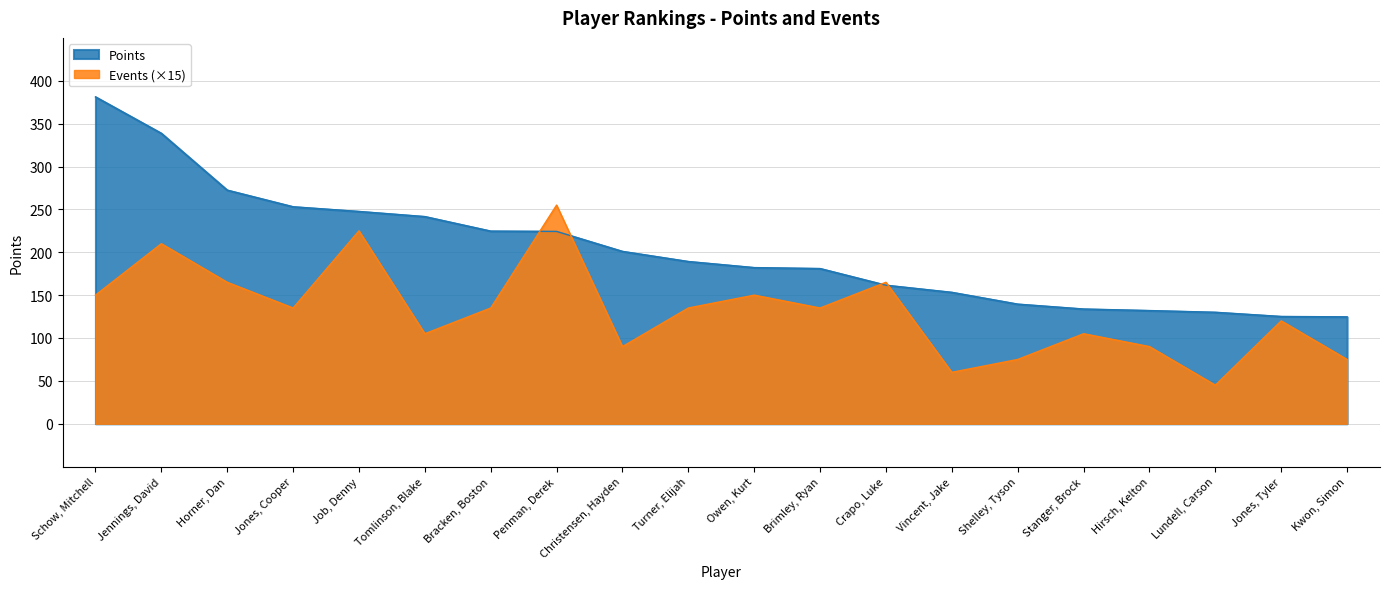

Reading right to left, extract all data points from this chart.

Points: Kwon, Simon=124.7	Jones, Tyler=125.1	Lundell, Carson=130.0	Hirsch, Kelton=132.0	Stanger, Brock=133.8	Shelley, Tyson=139.5	Vincent, Jake=153.2	Crapo, Luke=161.6	Brimley, Ryan=181.0	Owen, Kurt=182.1	Turner, Elijah=189.2	Christensen, Hayden=201.0	Penman, Derek=224.3	Bracken, Boston=224.7	Tomlinson, Blake=241.6	Job, Denny=247.6	Jones, Cooper=253.1	Horner, Dan=272.4	Jennings, David=338.7	Schow, Mitchell=381.2
Events: Kwon, Simon=75.0	Jones, Tyler=120.0	Lundell, Carson=45.0	Hirsch, Kelton=90.0	Stanger, Brock=105.0	Shelley, Tyson=75.0	Vincent, Jake=60.0	Crapo, Luke=165.0	Brimley, Ryan=135.0	Owen, Kurt=150.0	Turner, Elijah=135.0	Christensen, Hayden=90.0	Penman, Derek=255.0	Bracken, Boston=135.0	Tomlinson, Blake=105.0	Job, Denny=225.0	Jones, Cooper=135.0	Horner, Dan=165.0	Jennings, David=210.0	Schow, Mitchell=150.0